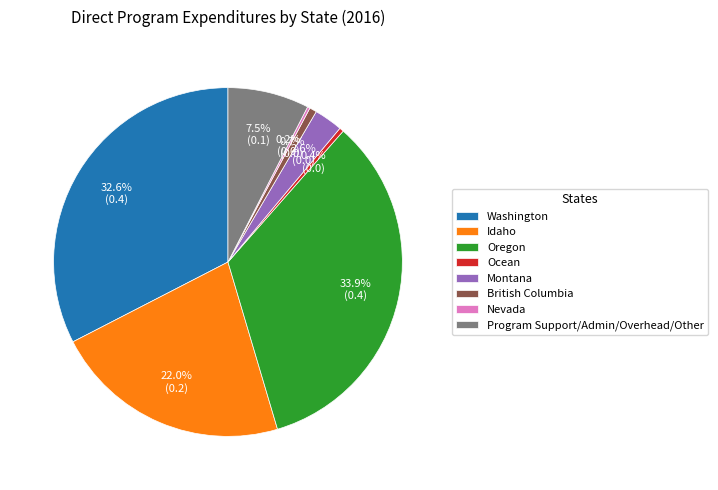

What portion of the pie excludes Ocean?

99.6%